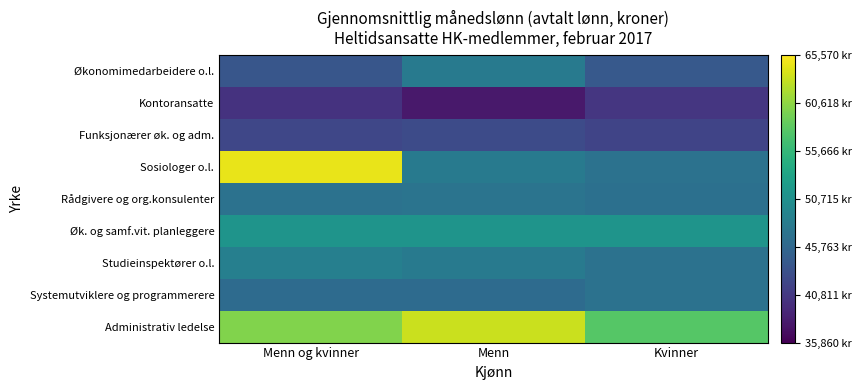

Rank the series by their maximum value, from lowest to highest.

Kontoransatte, Funksjonærer øk. og adm., Systemutviklere og programmerere, Rådgivere og org.konsulenter, Økonomimedarbeidere o.l., Studieinspektører o.l., Øk. og samf.vit. planleggere, Administrativ ledelse, Sosiologer o.l.